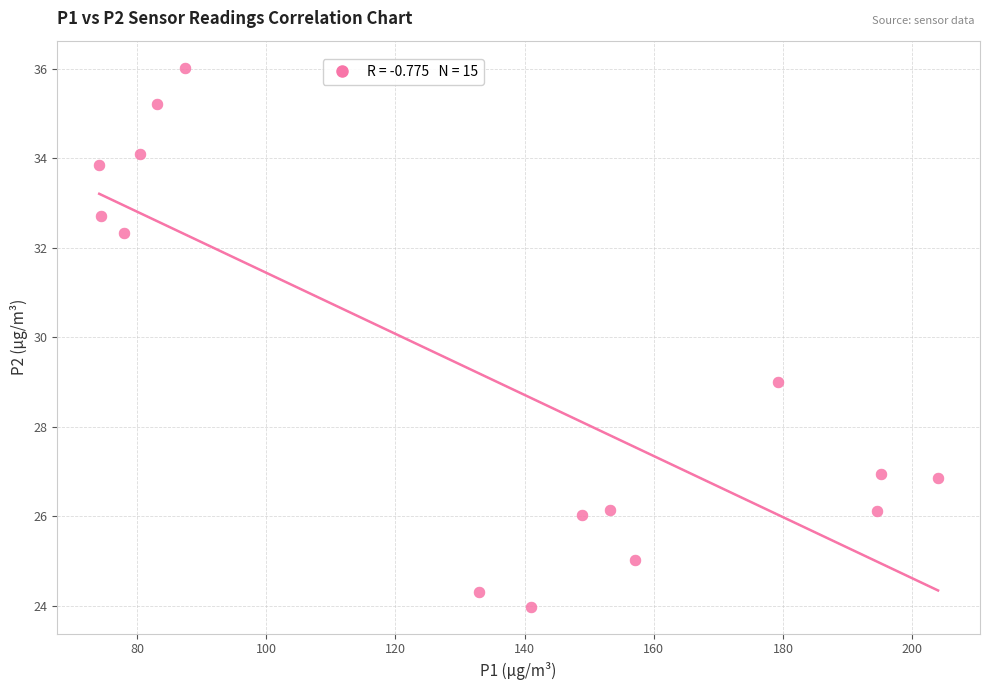

What Y value in the scatter plot is closest to 30?

29.0